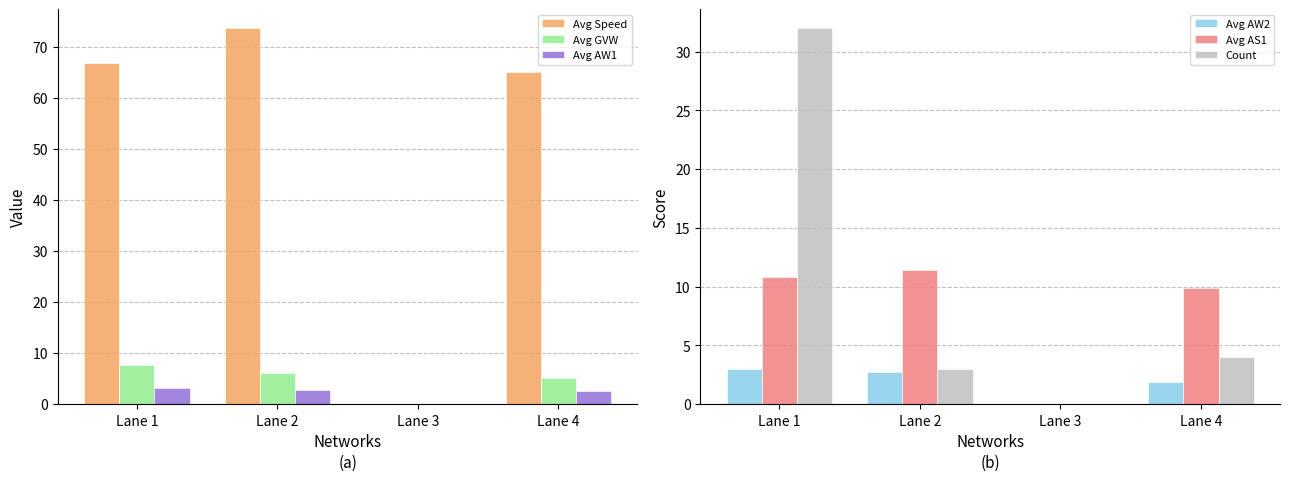

What are all the series names shown in the legend?

Avg Speed, Avg GVW, Avg AW1, Avg AW2, Avg AS1, Count